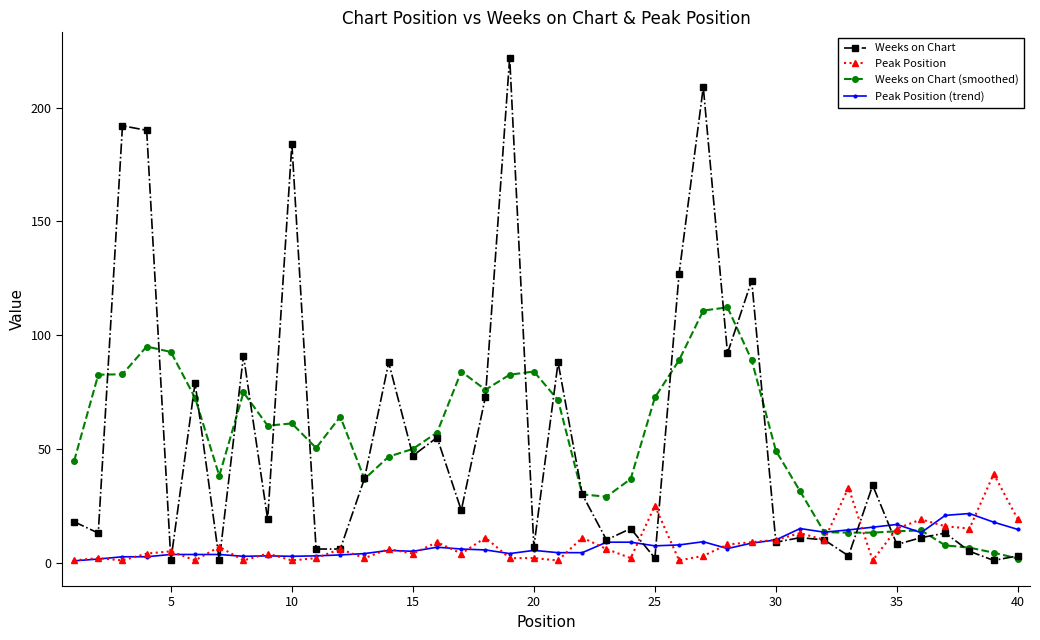

What is the maximum value for Peak Position?

39.0